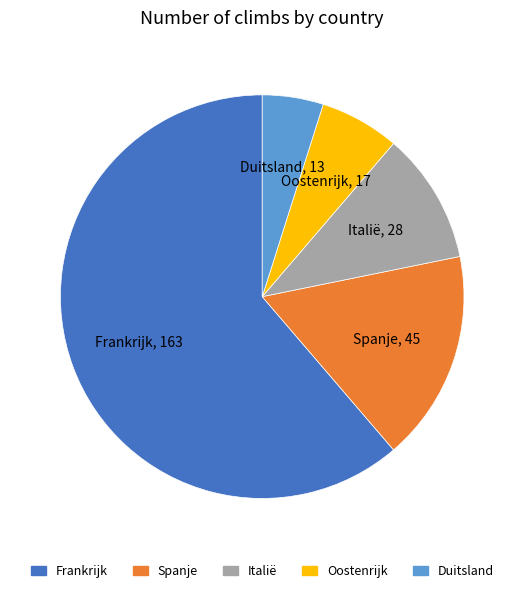

Is Italië the majority of the pie?

No